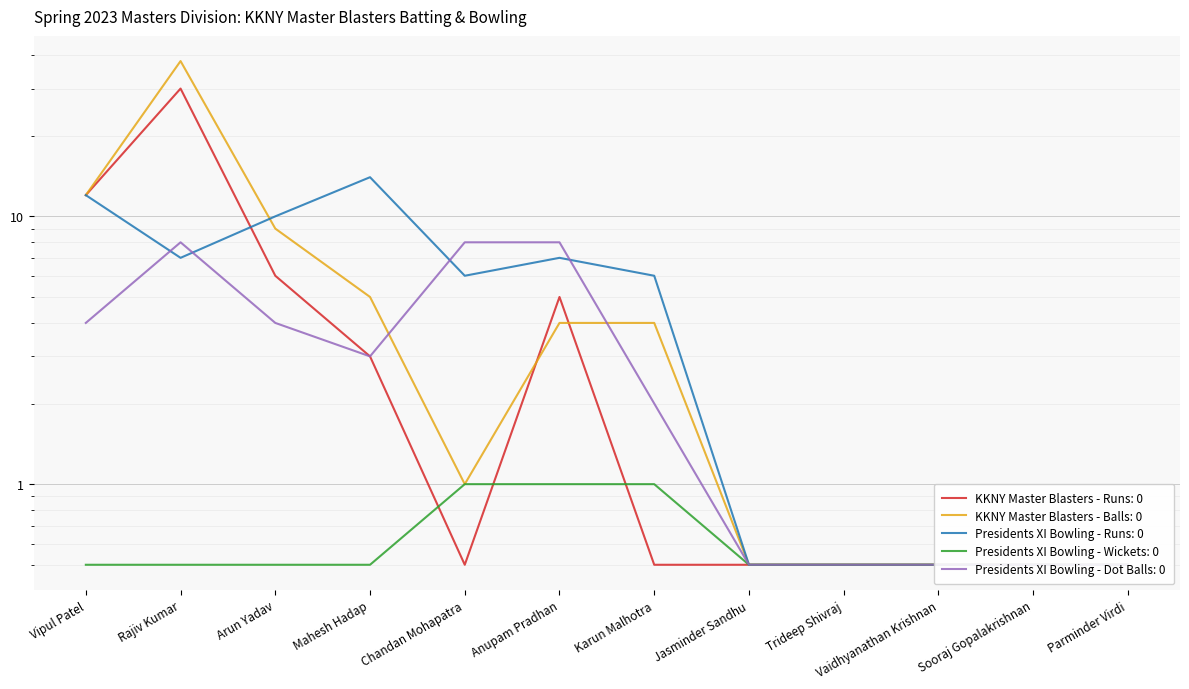

Where is the first local minimum for KKNY Master Blasters - Runs?

Chandan Mohapatra